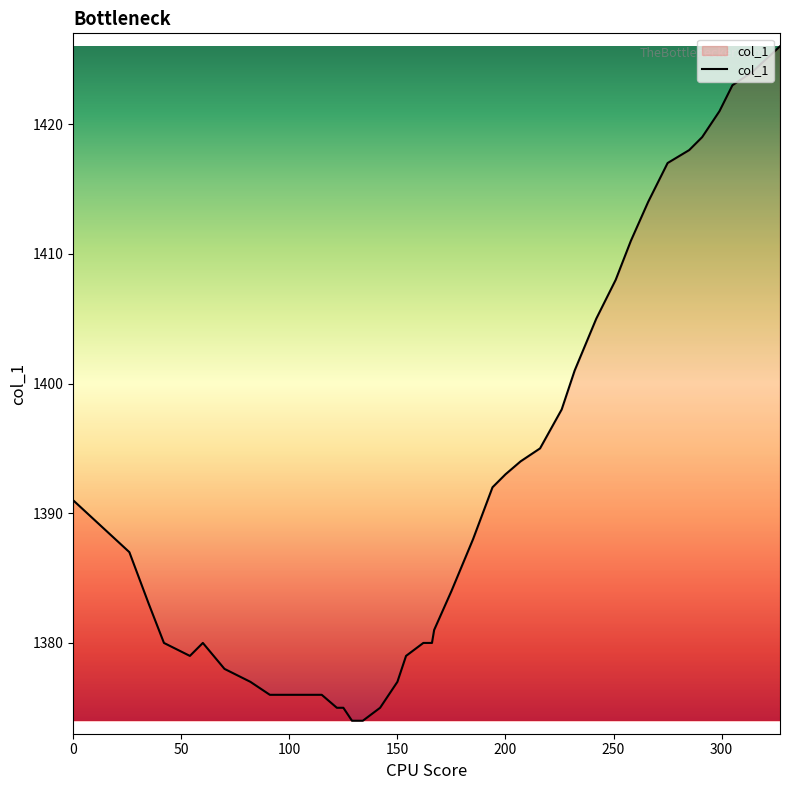

What is the maximum value shown in the chart?

1426